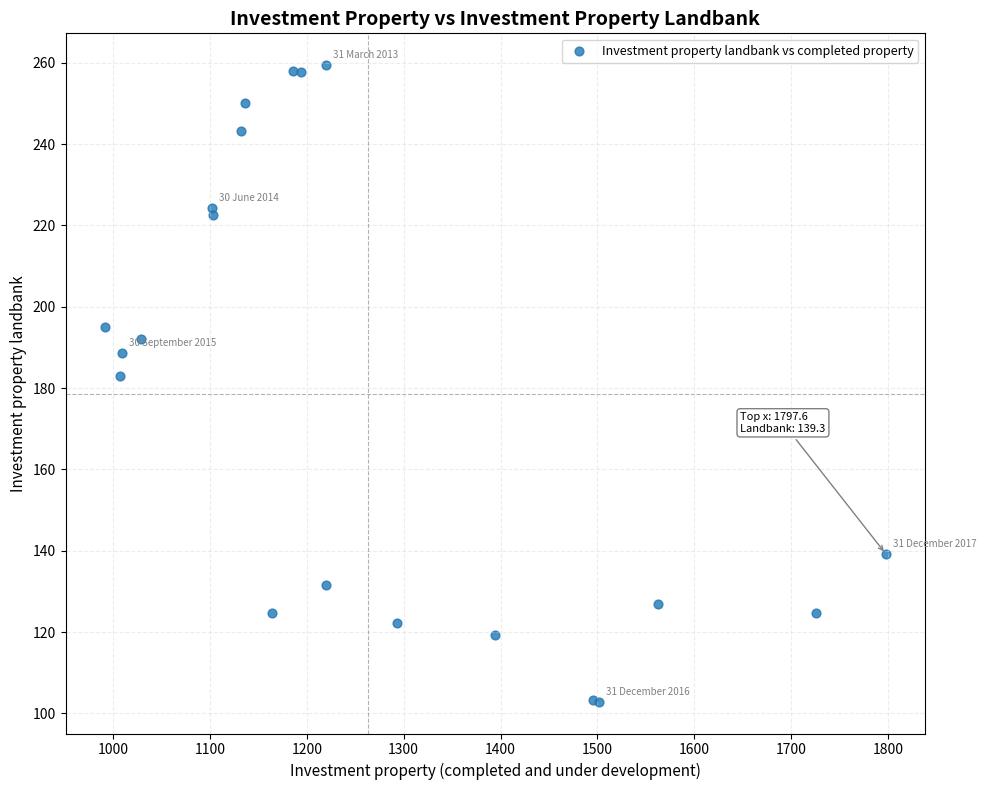

What Y value in the scatter plot is closest to 181?

183.0